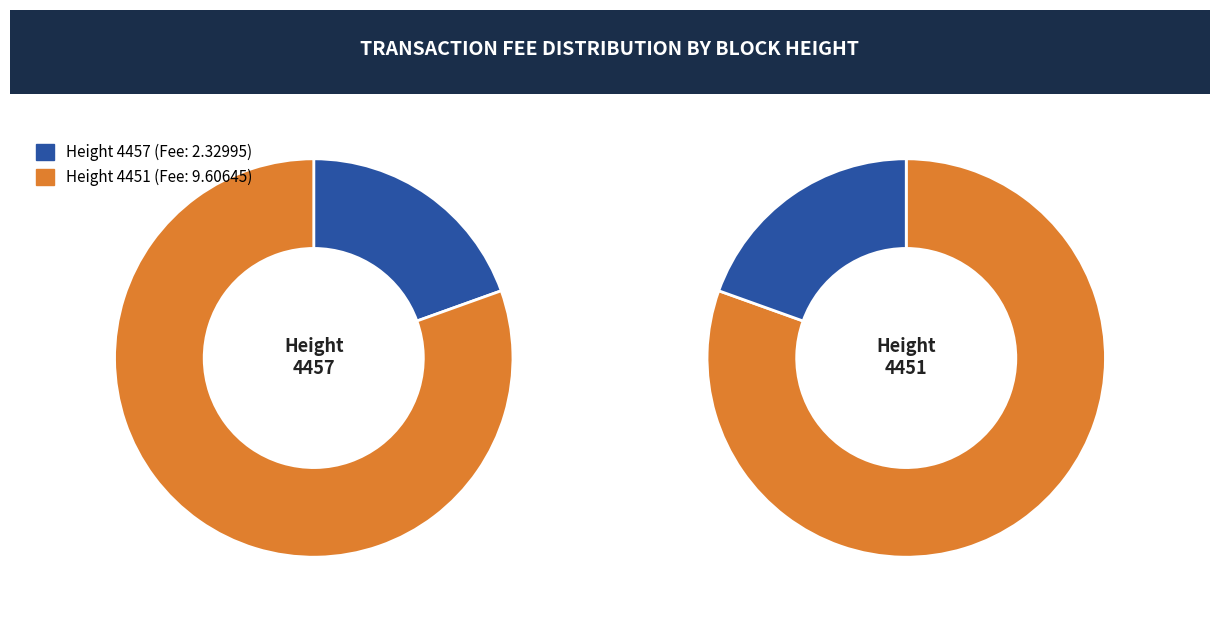

Which category has the biggest portion of the pie?

4451